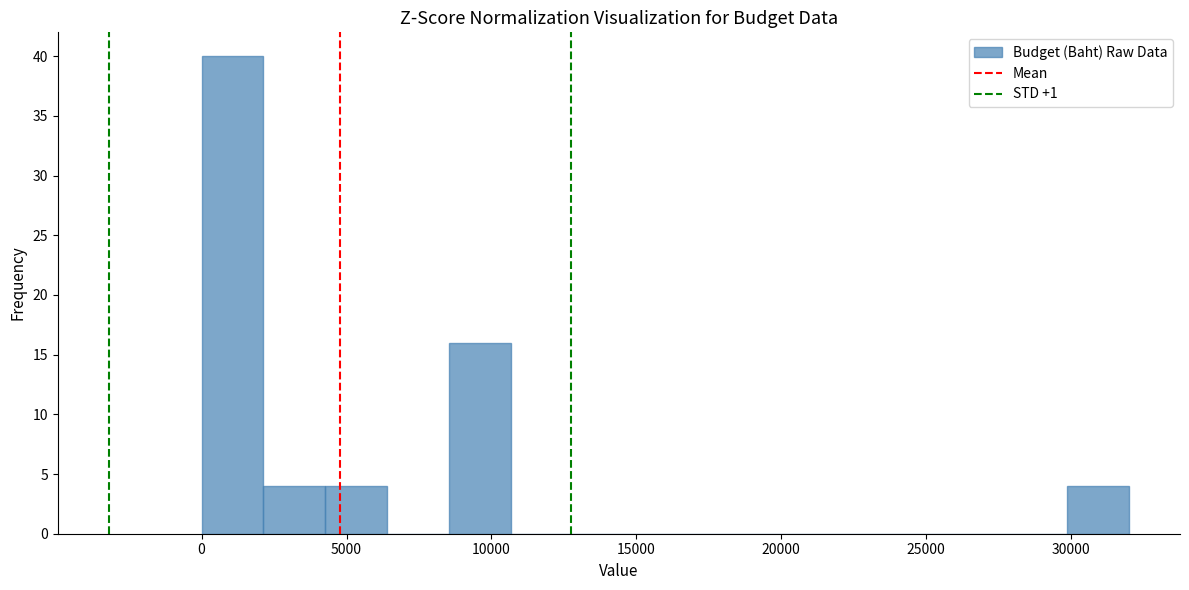

How tall is the bar that spans 8500 to 10500 on the x-axis? Neither the bar edges nor the heights are printed on the chart, so give them approximately, as read against the axes.

16